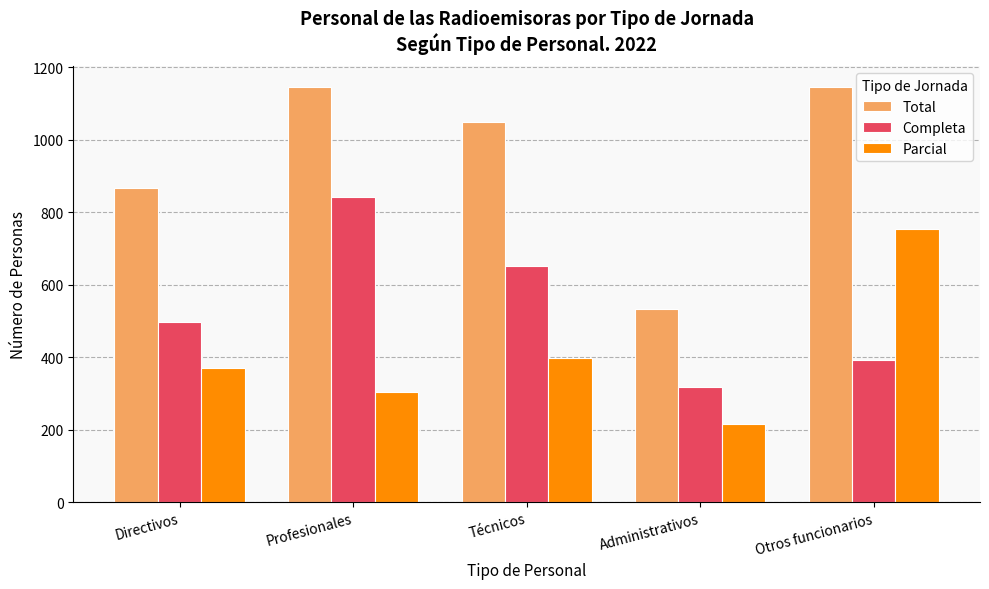

Which series has the largest total across all categories?

Total